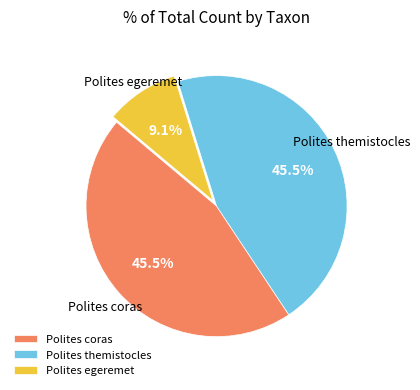

Is there any slice that represents more than half of the pie?

No